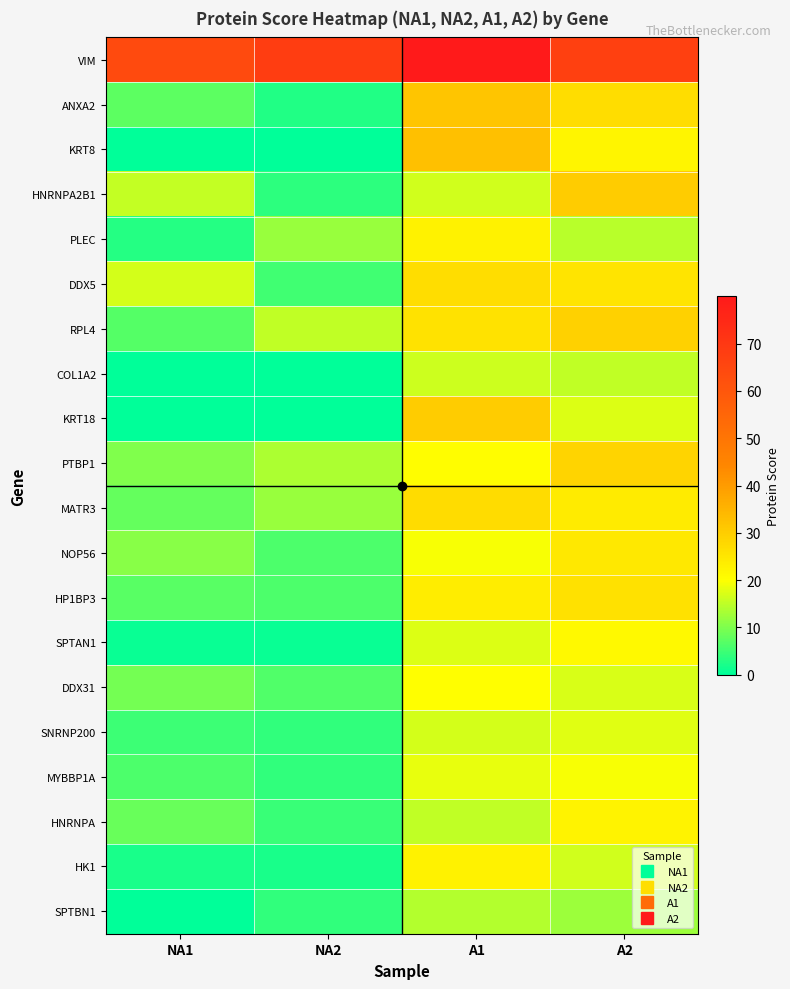

Which series has the largest total across all categories?

VIM